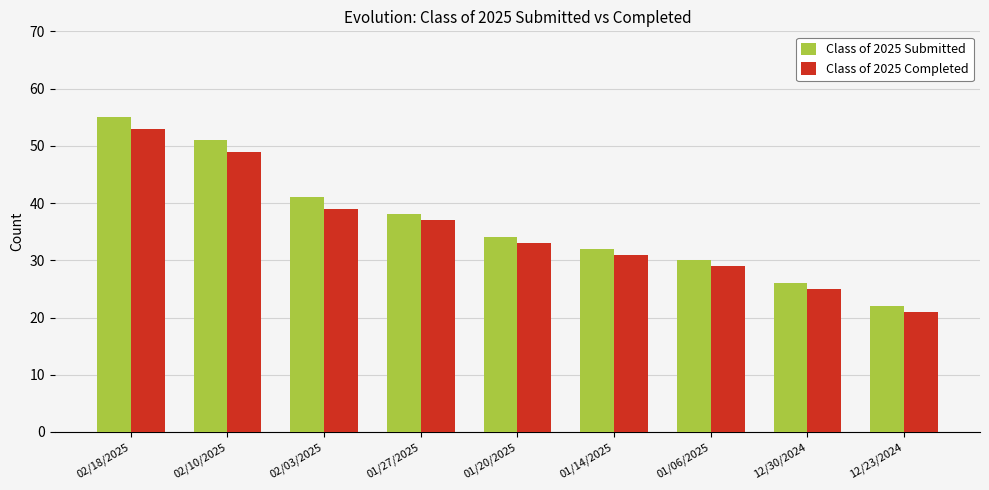

How many categories are shown in the chart?

9